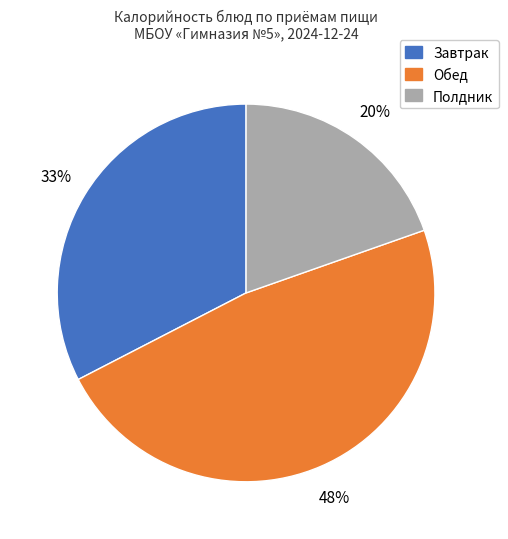

To the nearest percent, what is the difference between the largest and smallest slice percentages?

28%